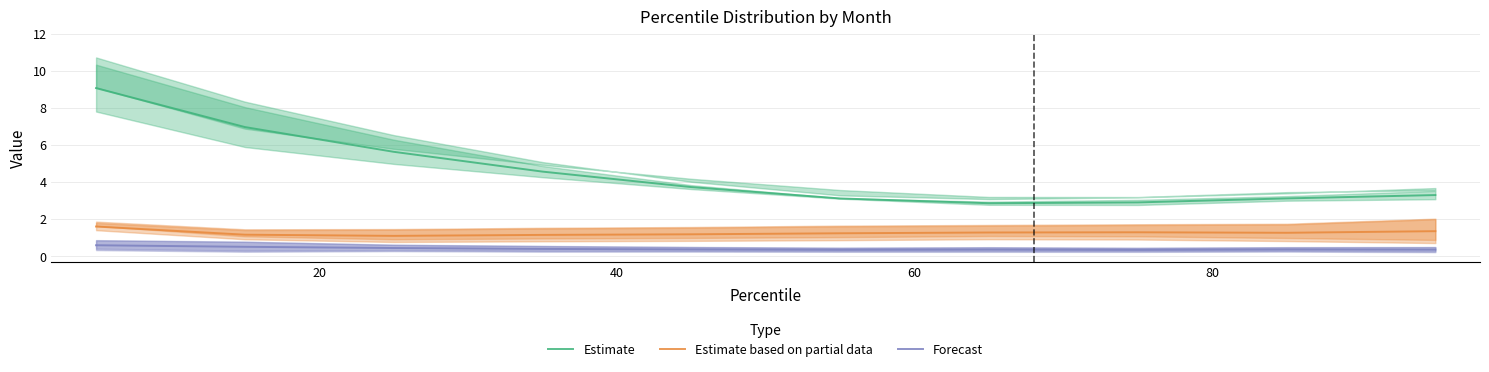

True or false: Estimate and Forecast cross at least once.

False